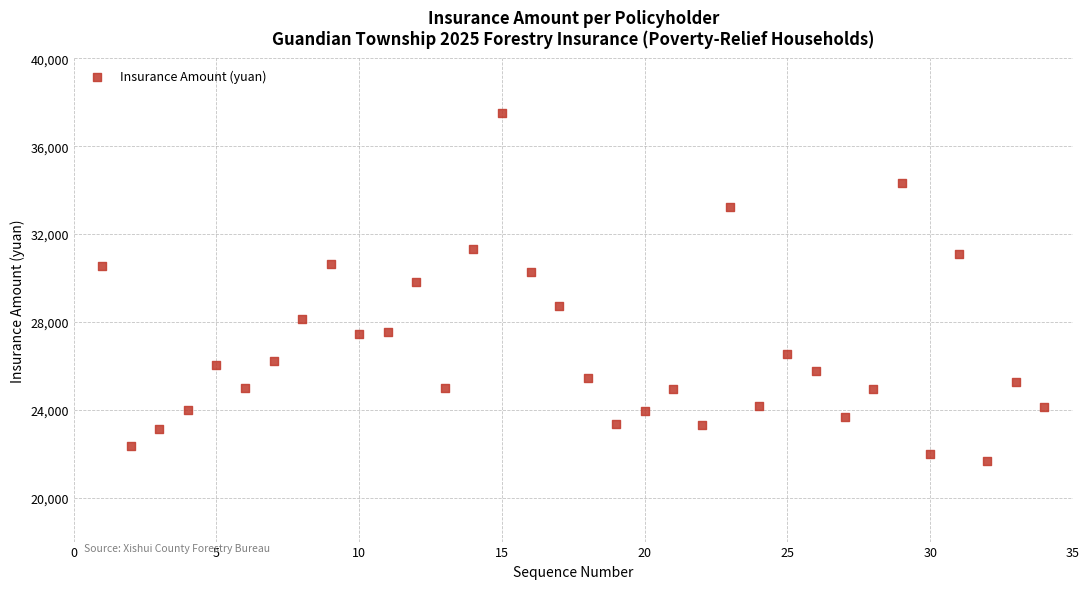

What Y value in the scatter plot is closest to 29593?

29825.0